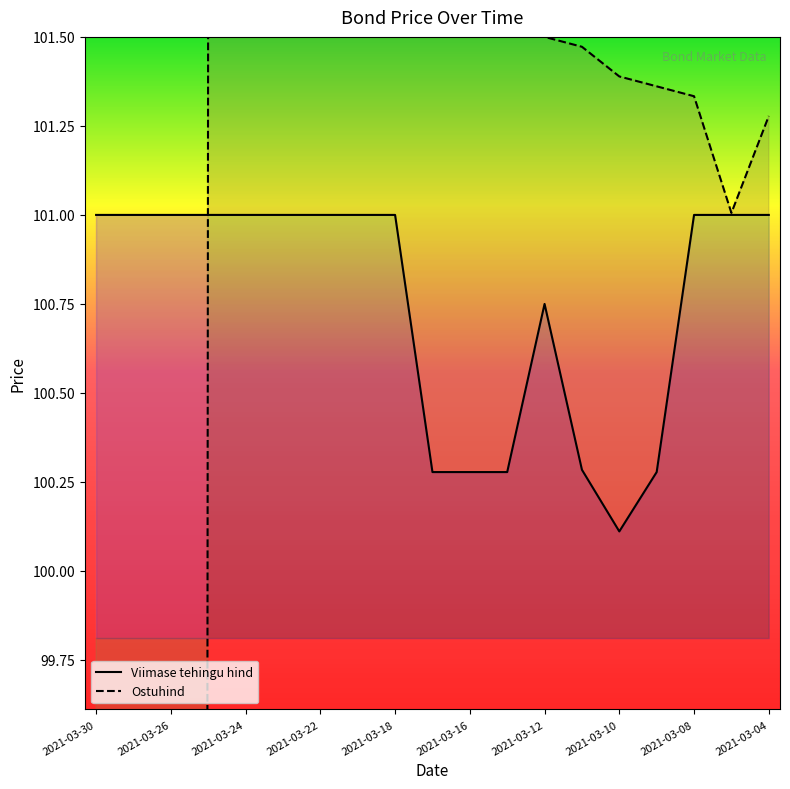

In Ostuhind, how many points are lower than both neighbors (excluding endpoints)?

1